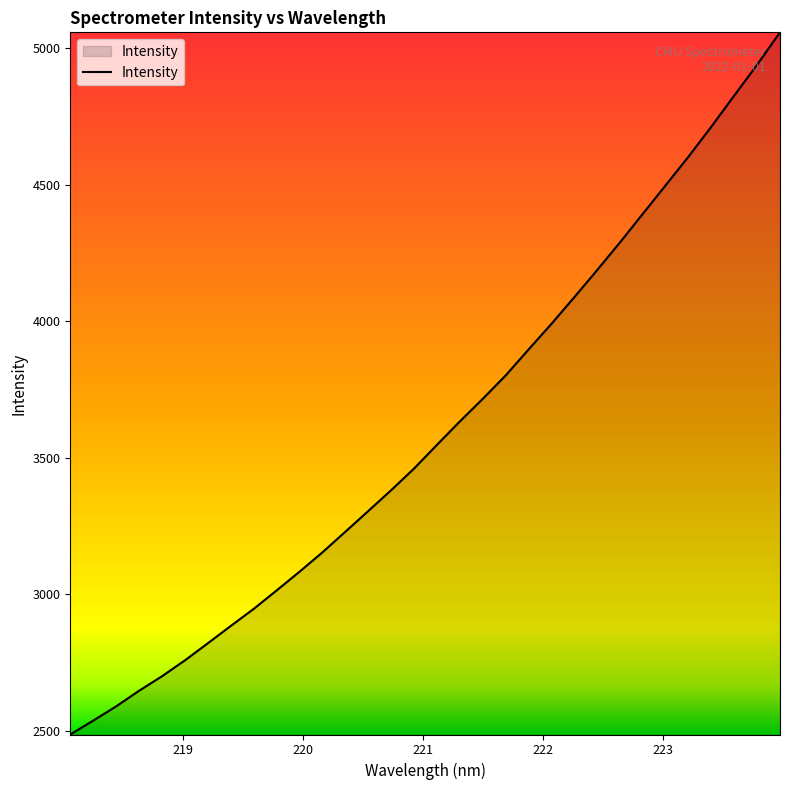

What is the smallest value displayed?

2485.5